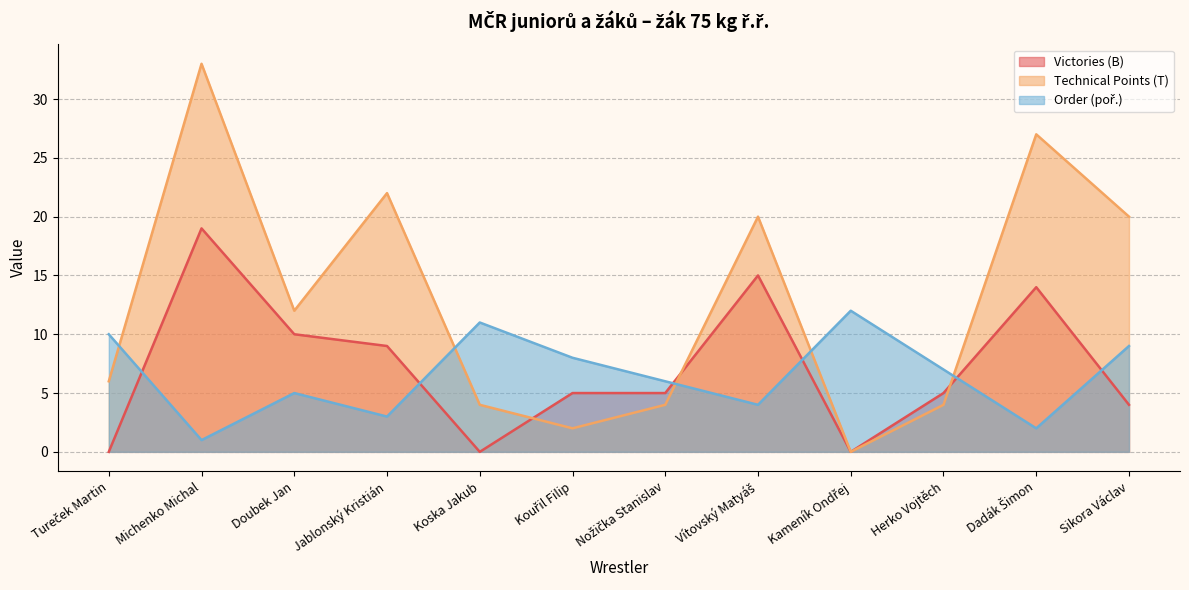

In Victories (B), how many points are higher than both neighbors (excluding endpoints)?

3